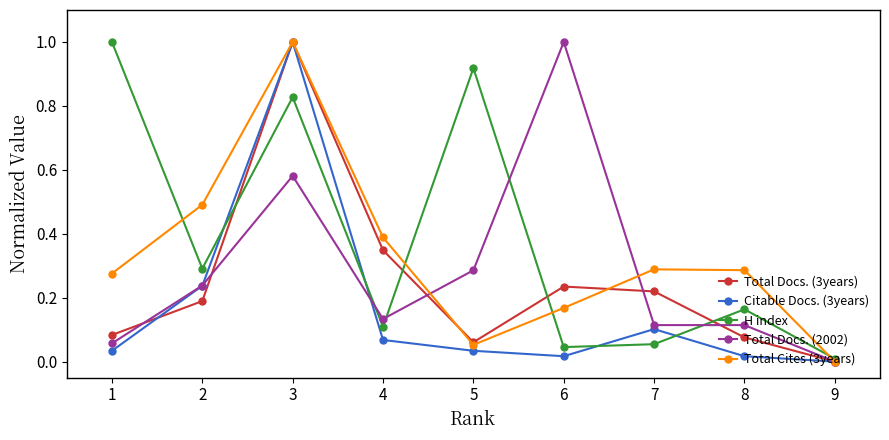

Rank the series by their average value, from lowest to highest.

Citable Docs. (3years), Total Docs. (3years), Total Docs. (2002), Total Cites (3years), H index